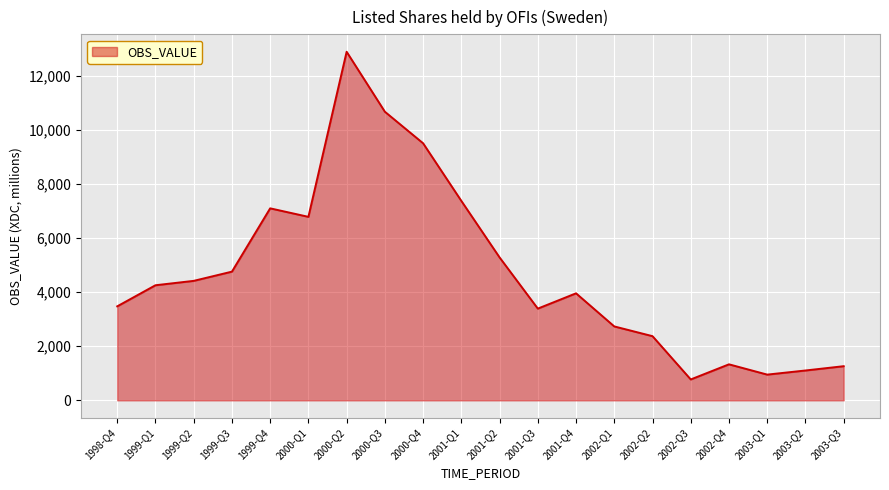

Which category has the highest value across all series?

2000-Q2